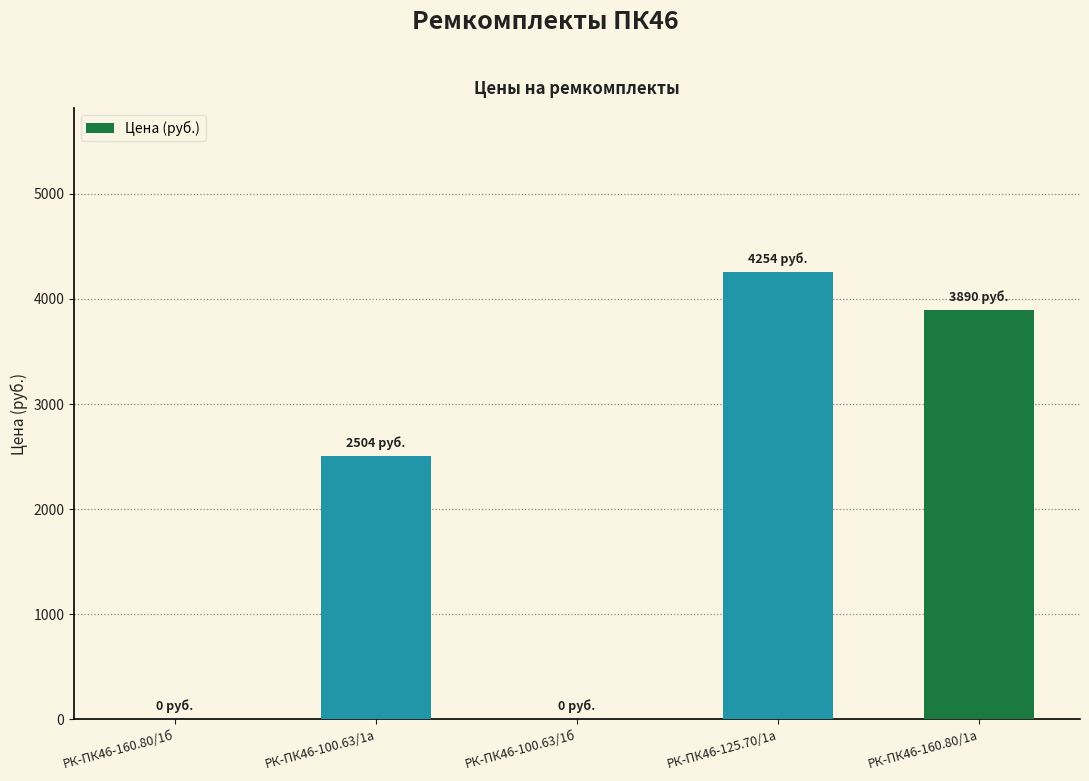

The chart shows a value of 5315.9 at РК-ПК46-160.80/1а. True or false?

False